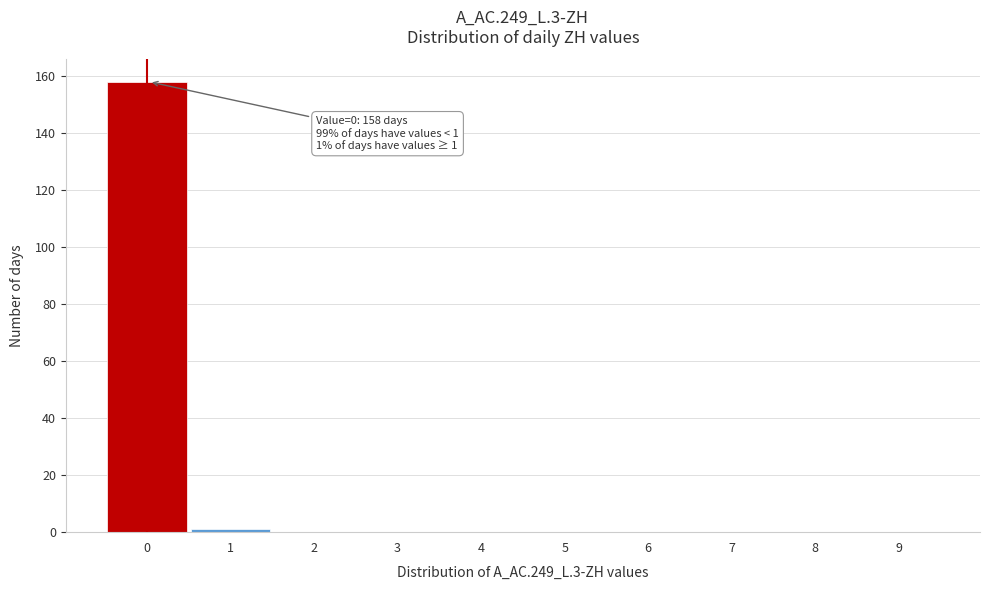

Reading left to right, transcribe all the data shown in this chart.

0=158	1=1	2=0	3=0	4=0	5=0	6=0	7=0	8=0	9=0